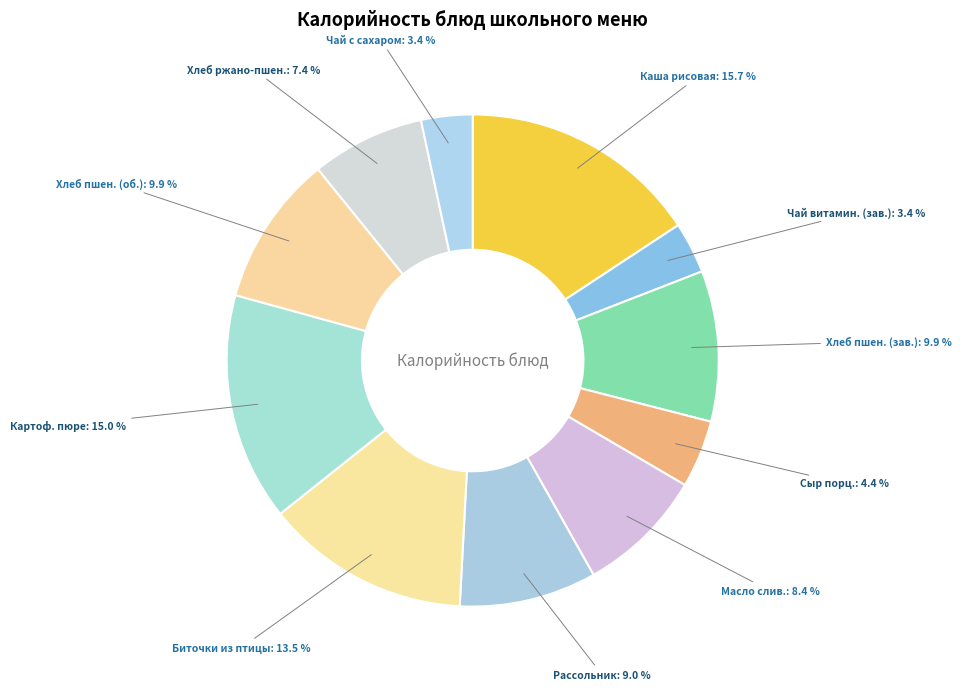

Count the number of slices in the pie.

11